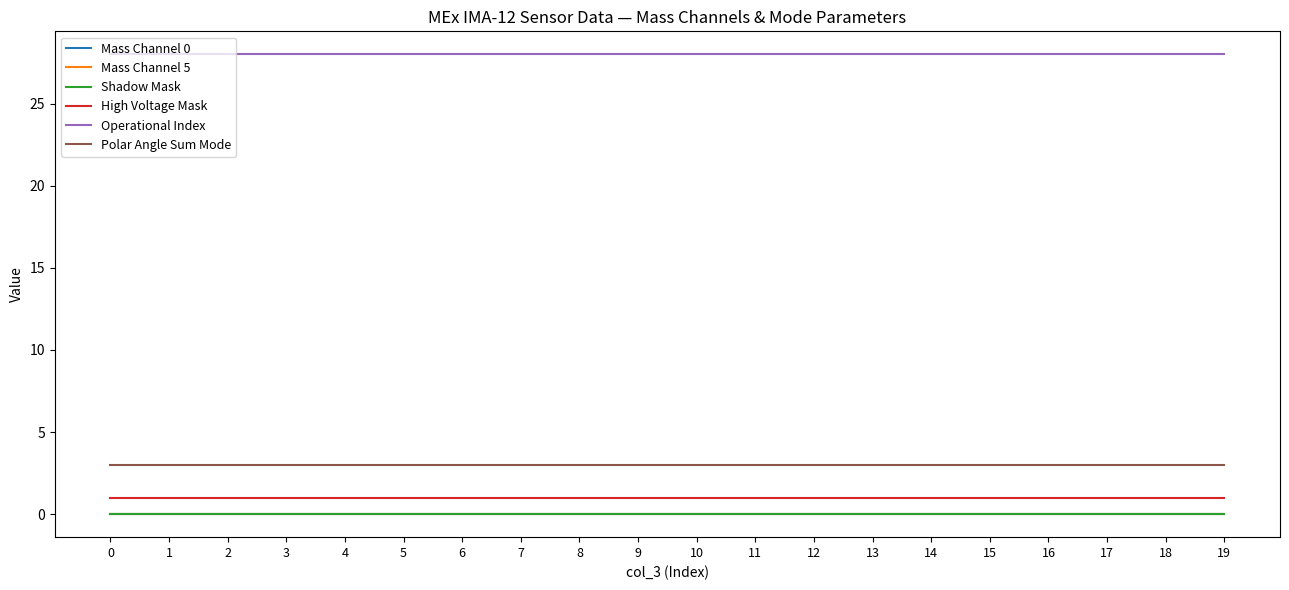

What is the value of the Operational Index point at the 14th from the left?

28